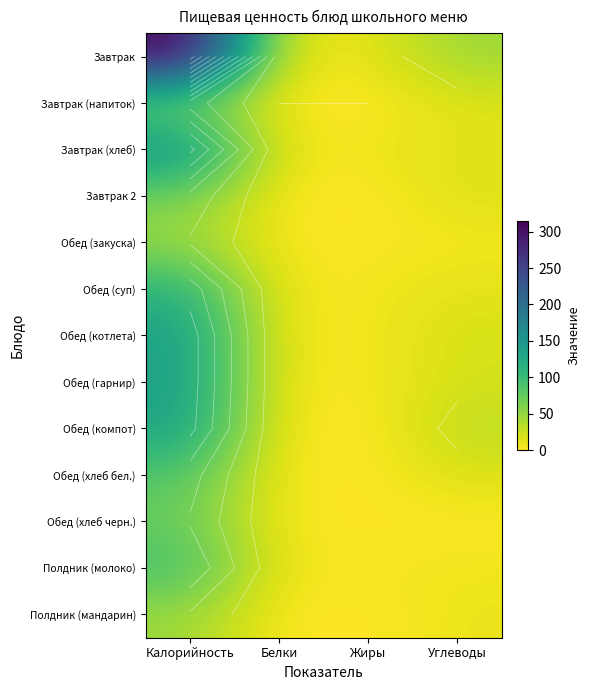

At which label does Полдник (молоко) reach its peak?

Калорийность